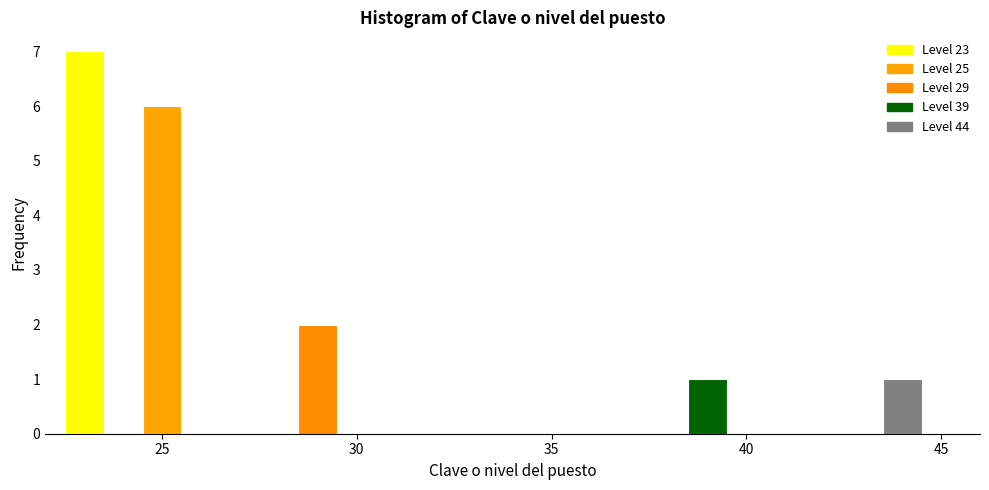

Around what value on the x-axis is the tallest bar? Give the approximate position of its centre, as read against the axis.

23.0